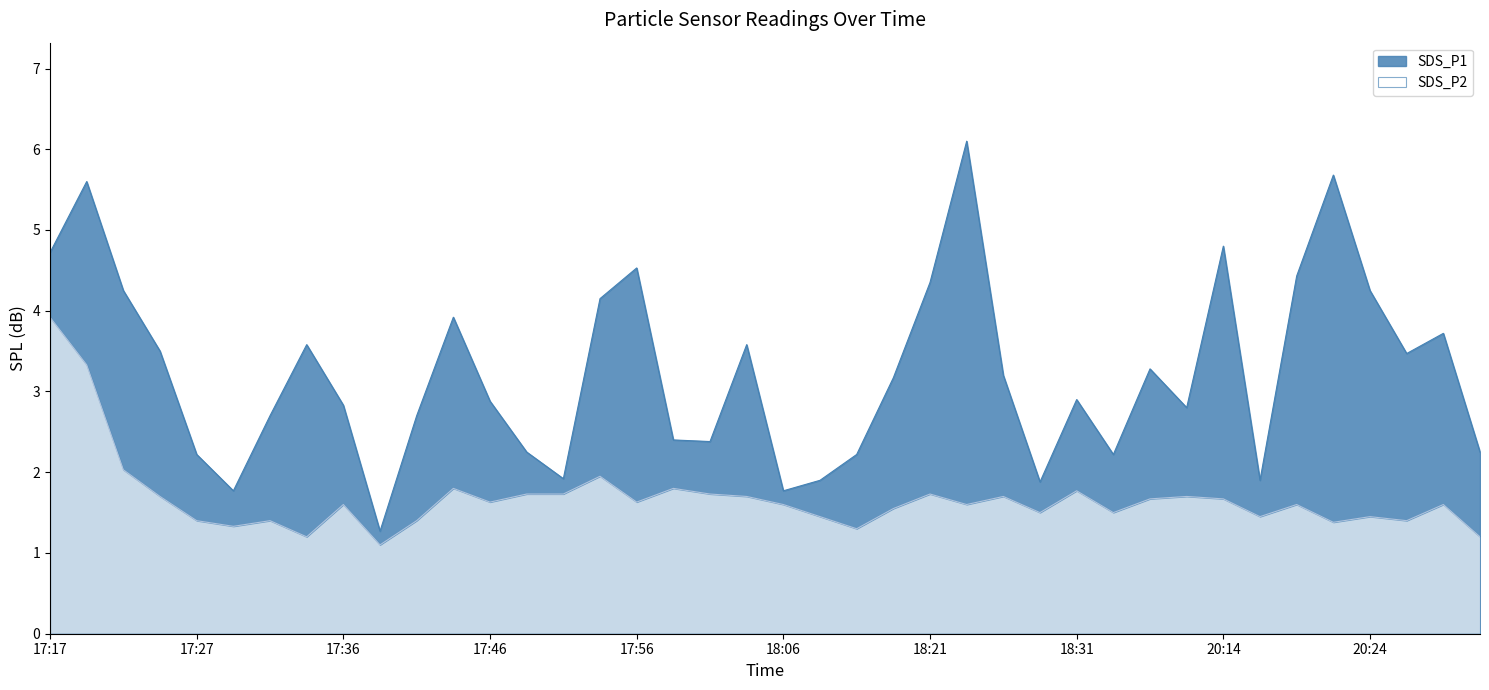

What value does the SDS_P2 series have at 17:31?

1.4